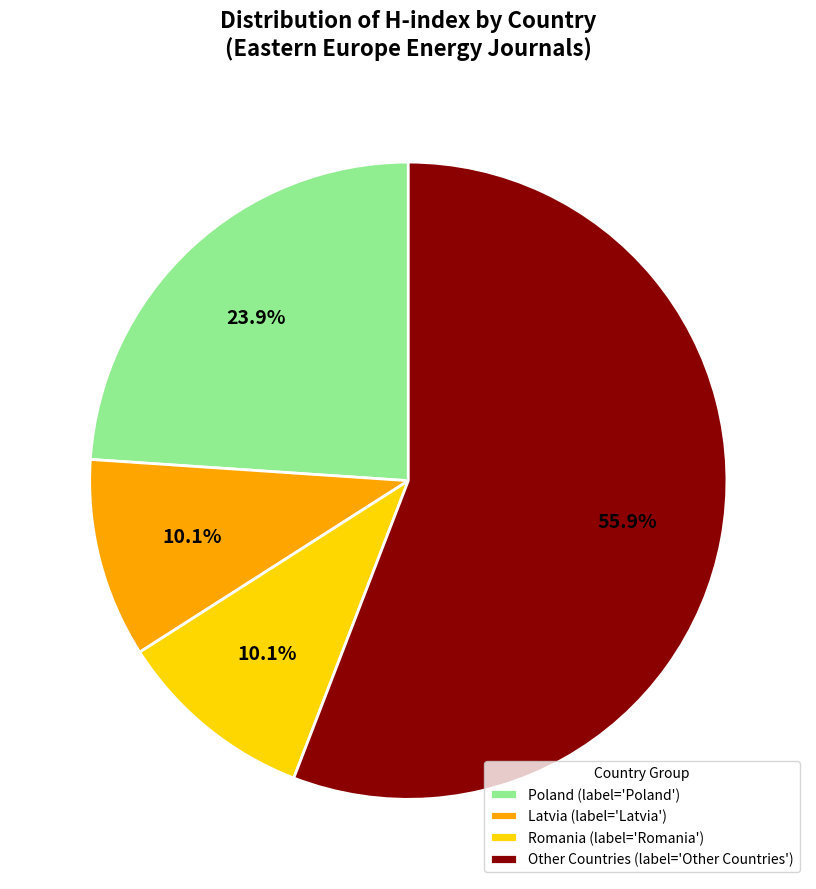

Do Latvia (label='Latvia') and Other Countries (label='Other Countries') together represent more than half of the pie?

Yes